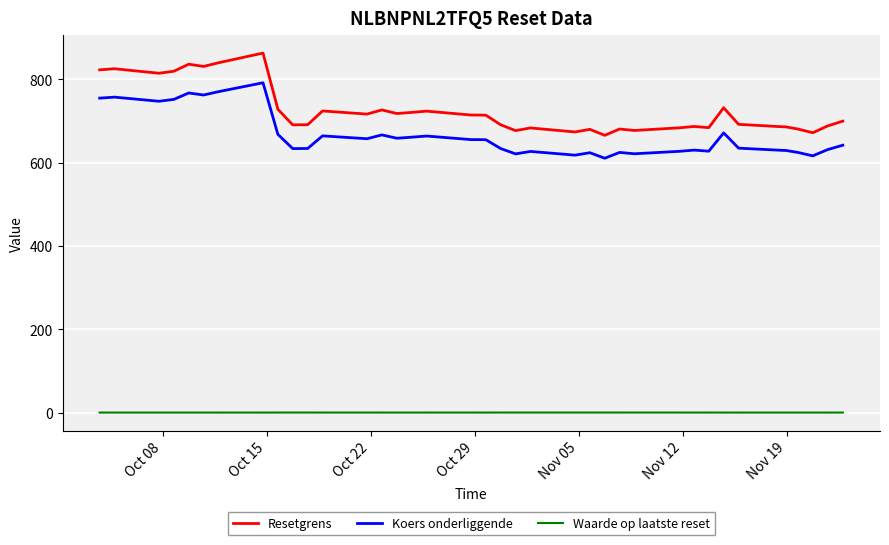

What is the greatest value displayed?

863.3